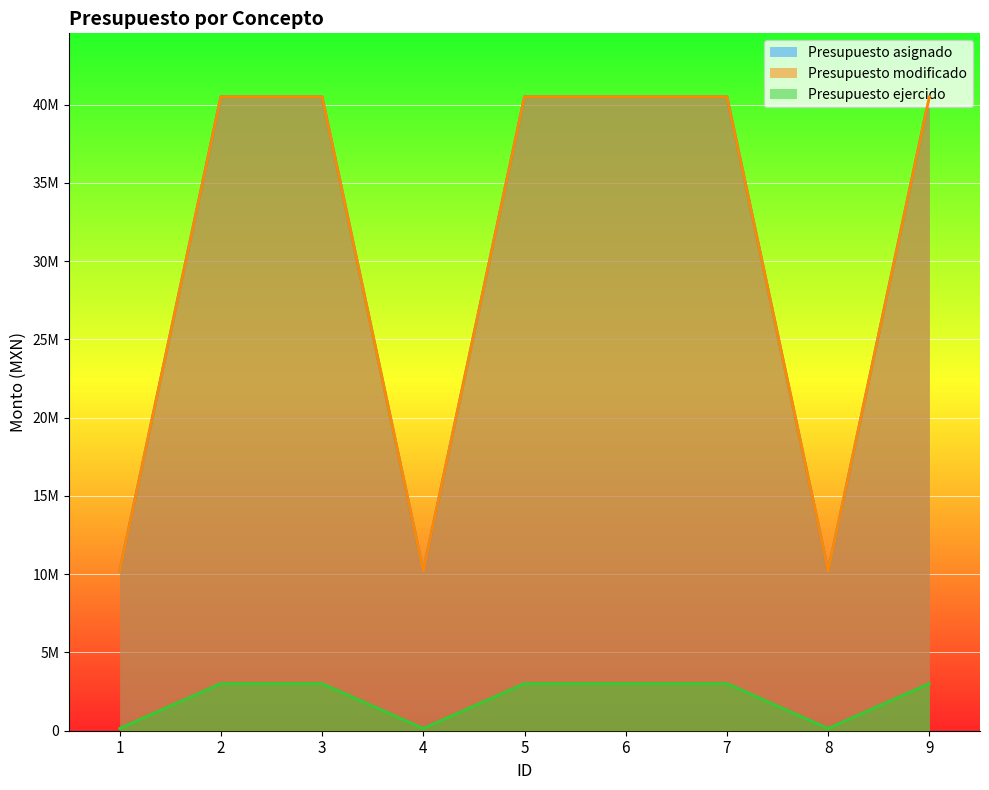

Between 3 and 5, which series saw the biggest shift?

Presupuesto asignado